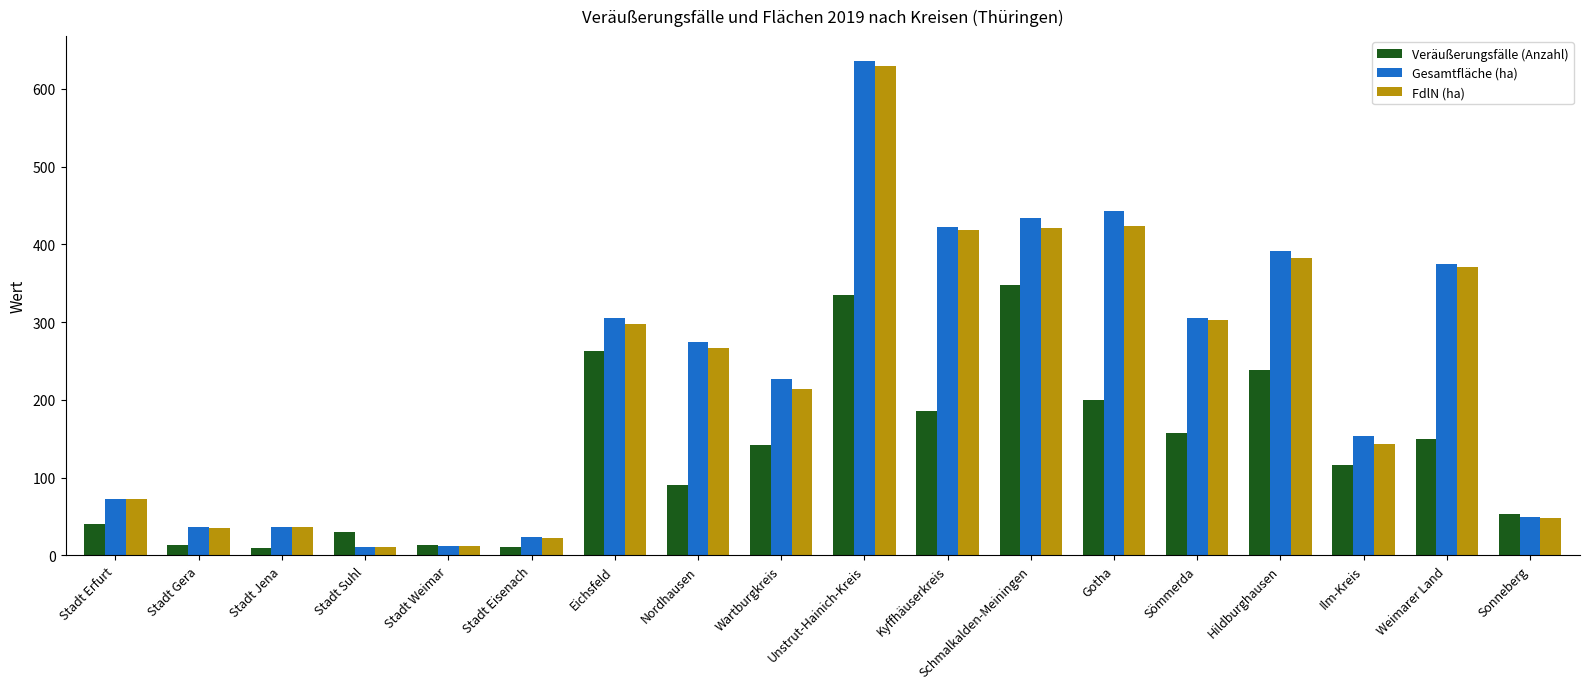

What is the total value across all series at Nordhausen?

632